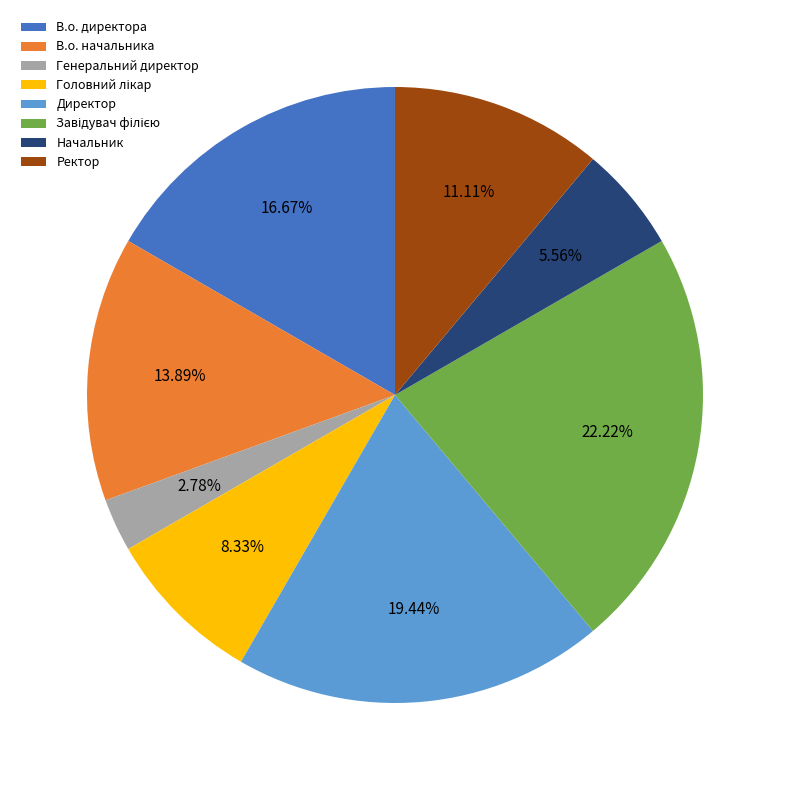

Does any single category account for the majority?

No